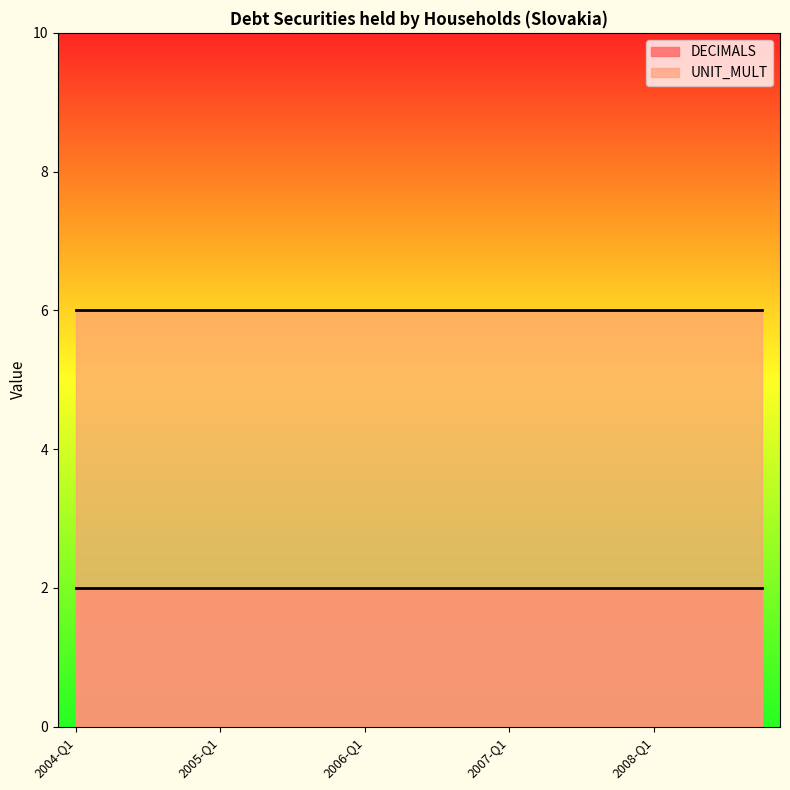

Which category has the lowest value in the DECIMALS series?

2004-Q1